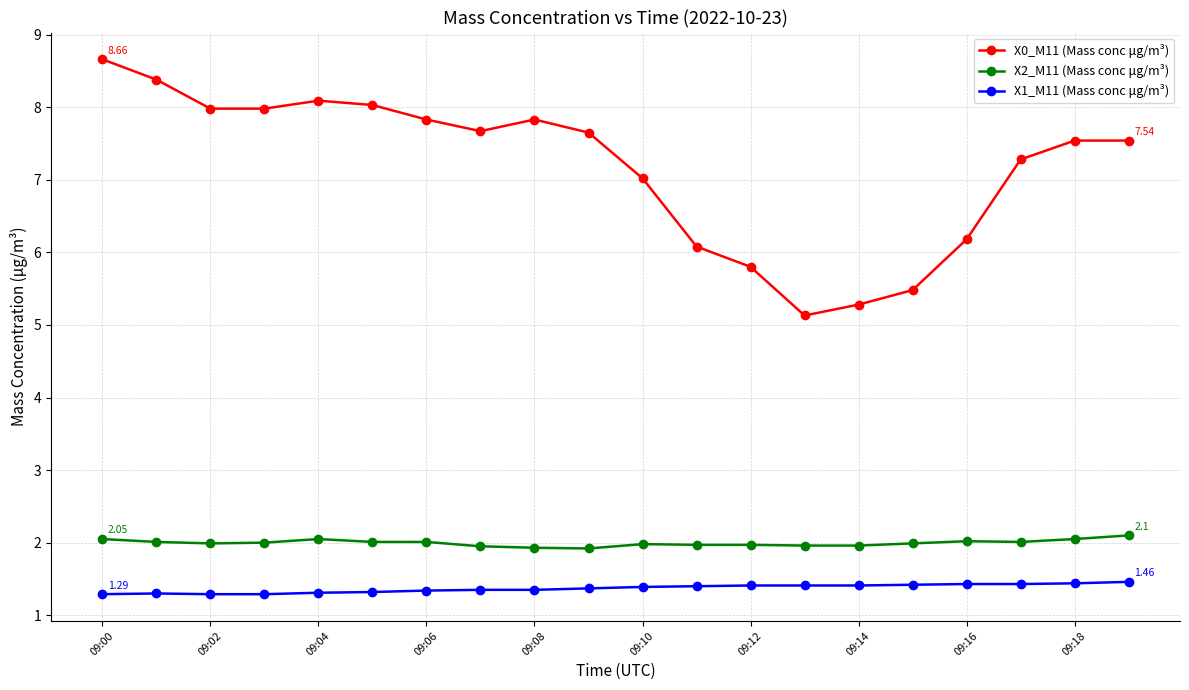

How many lines are shown in the chart?

3